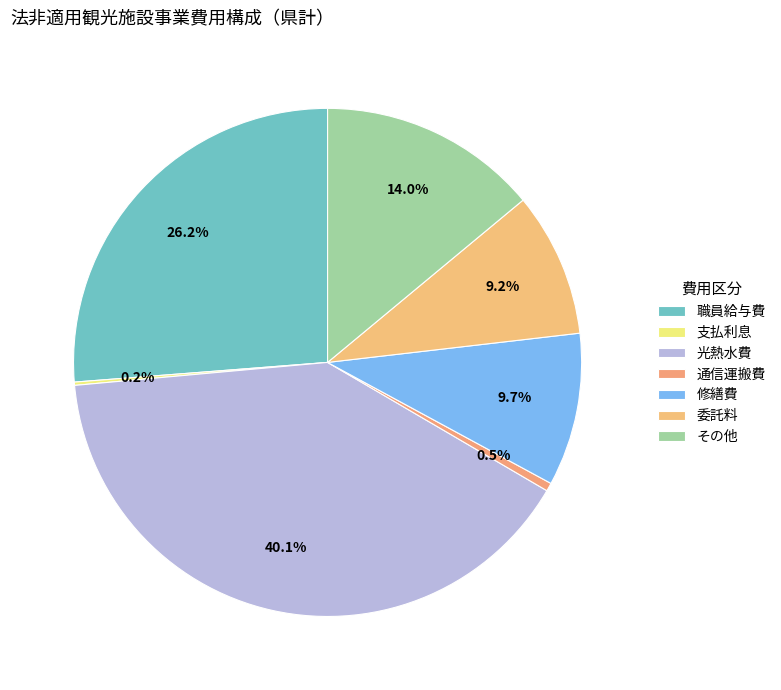

Is it true that 職員給与費 is 26% of the pie?

True